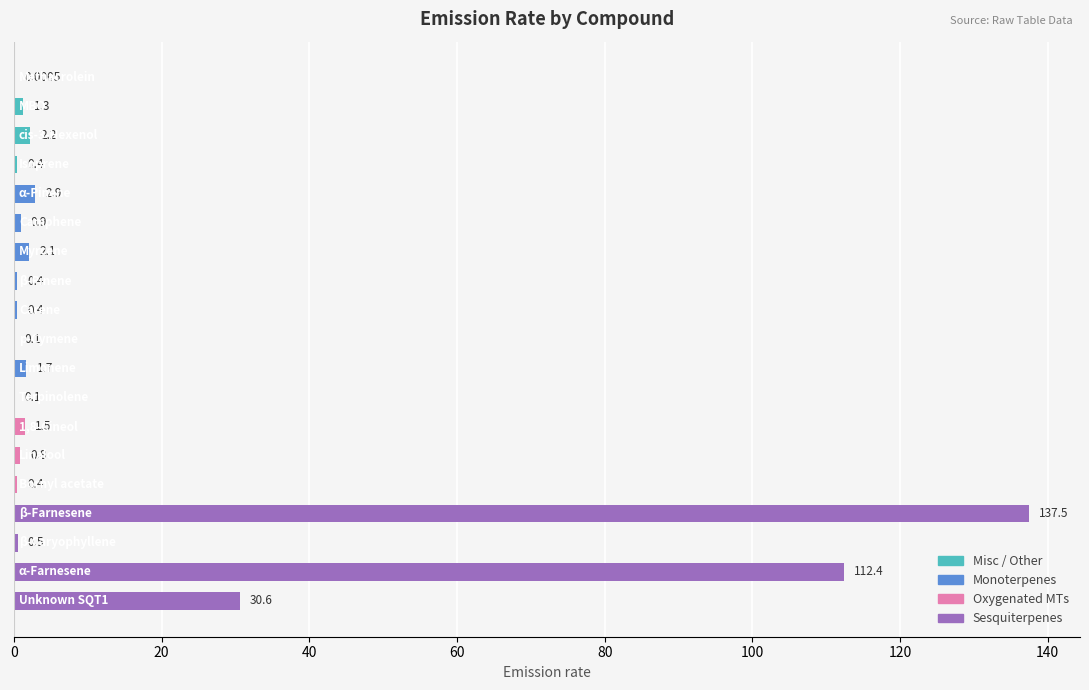

What is the sum of all values?

296.2